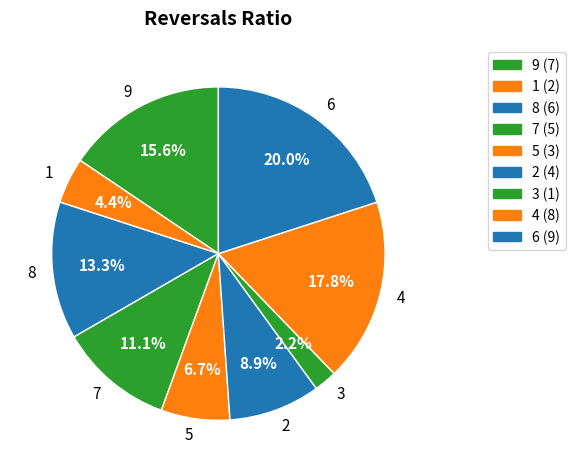

Which category has the smallest portion of the pie?

3